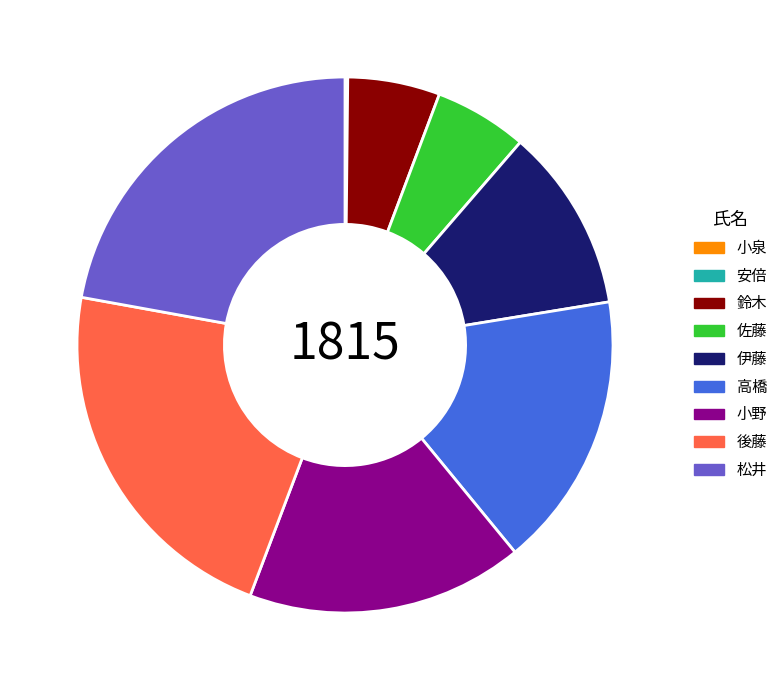

Is there a majority slice in this chart?

No